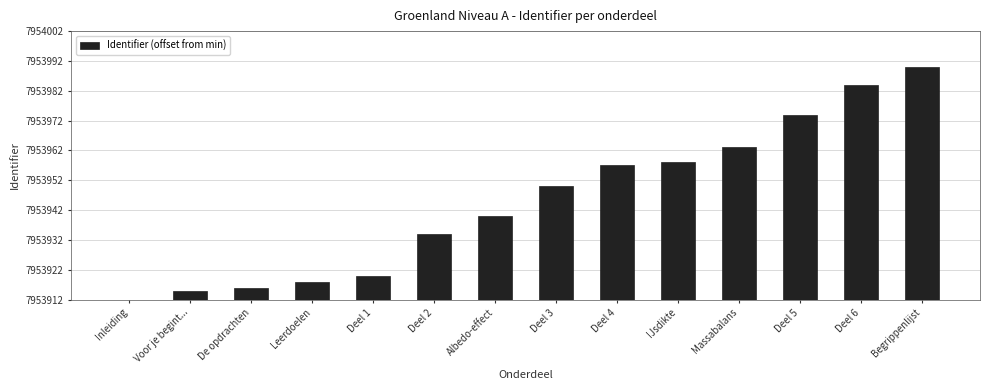

Rank the categories by value from lowest to highest.

Inleiding, Voor je begint..., De opdrachten, Leerdoelen, Deel 1, Deel 2, Albedo-effect, Deel 3, Deel 4, IJsdikte, Massabalans, Deel 5, Deel 6, Begrippenlijst